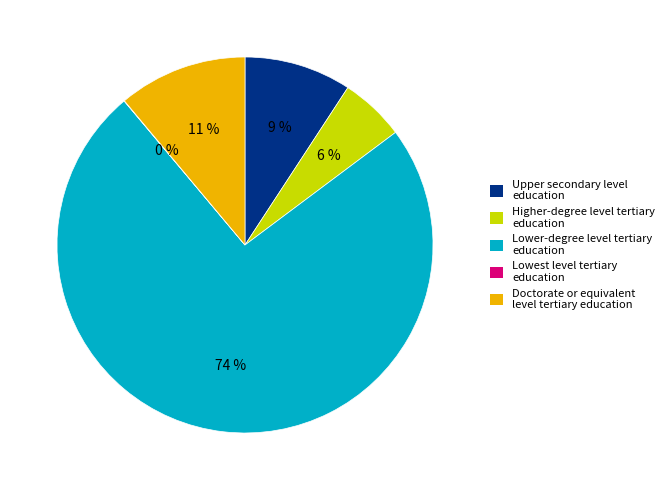

What is the largest slice in the pie chart?

Lower-degree level tertiary education